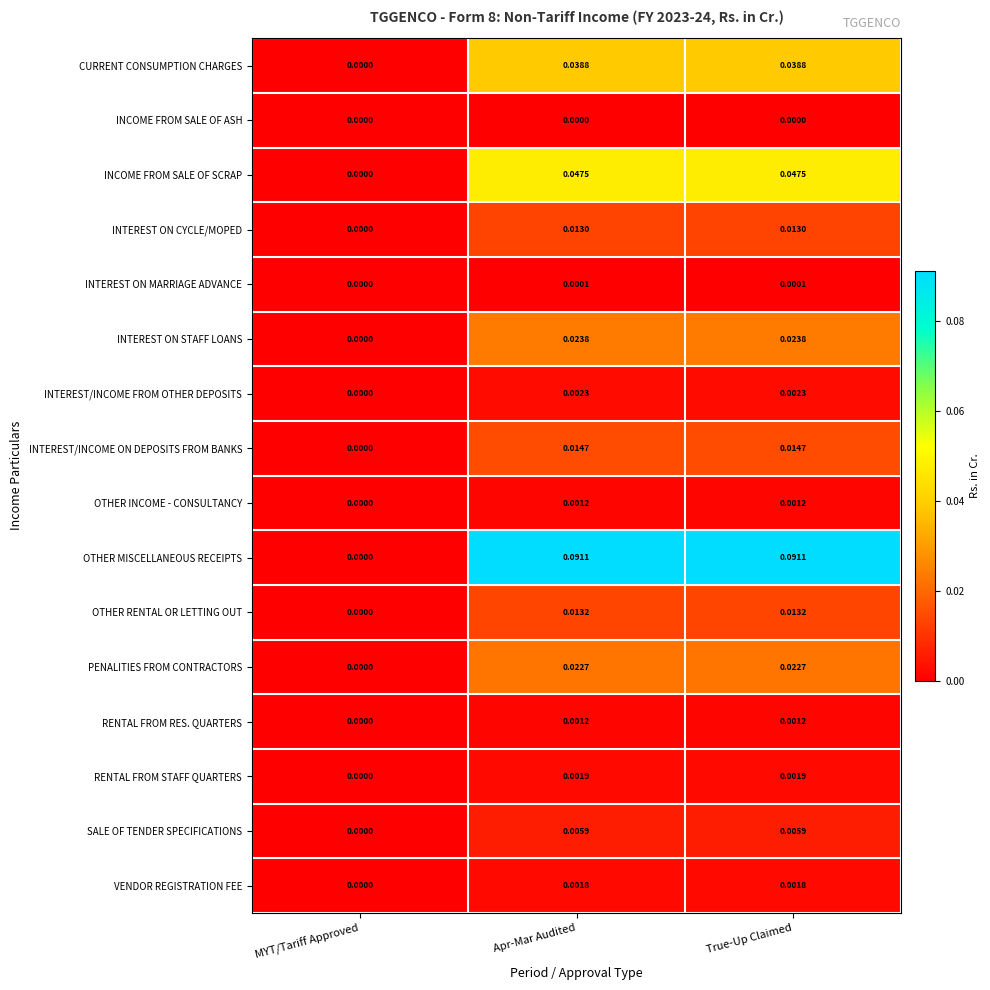

How many positive values does the PENALITIES FROM CONTRACTORS series have?

2